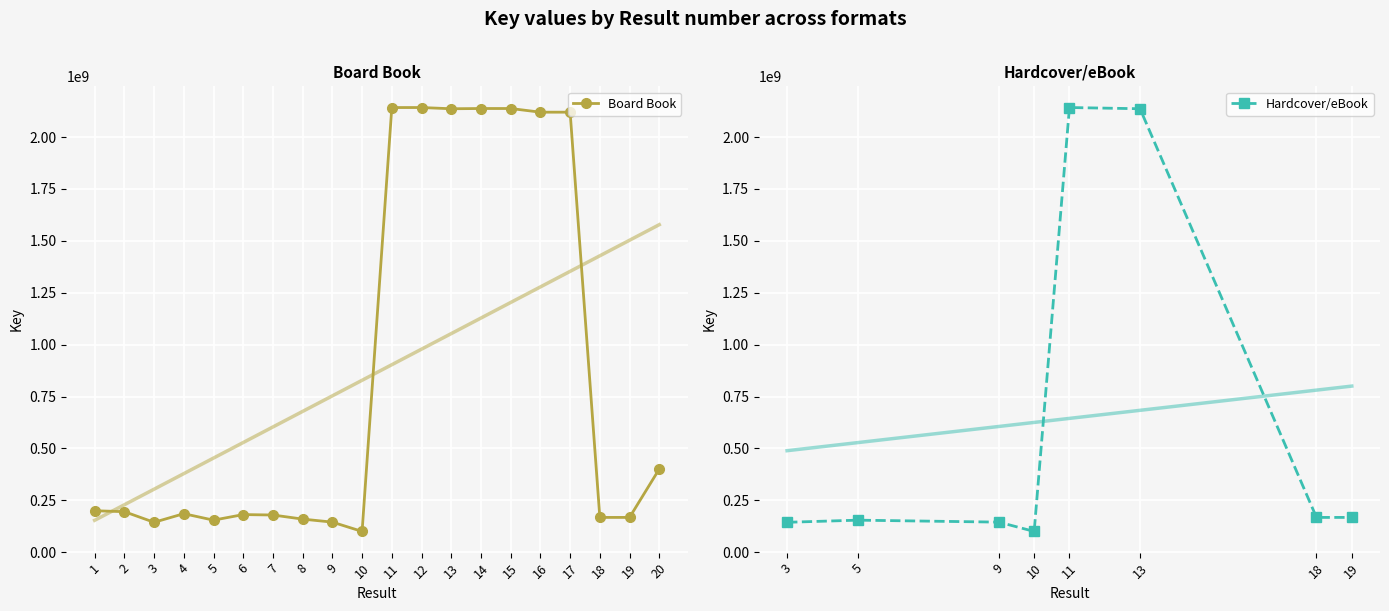

What is the smallest value displayed?

100479574